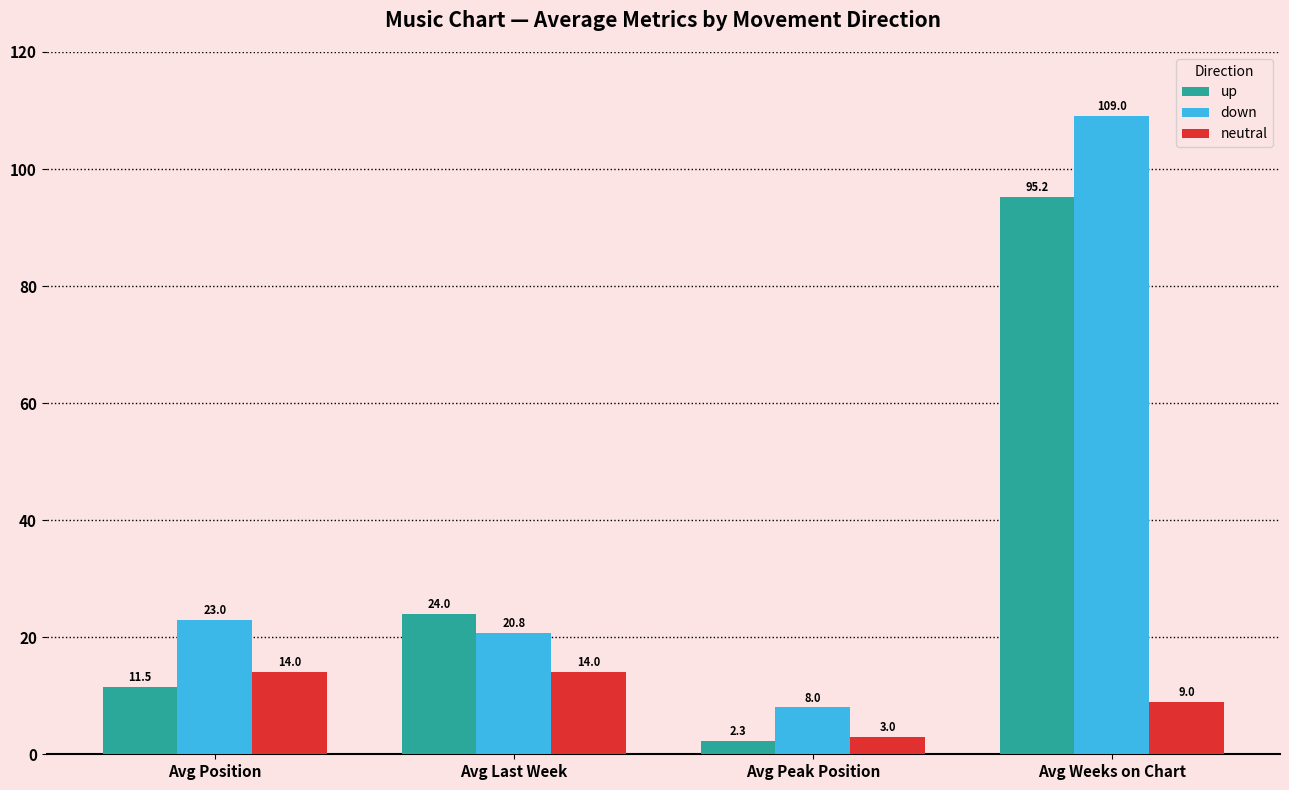

Which category has the lowest value across all series?

Avg Peak Position